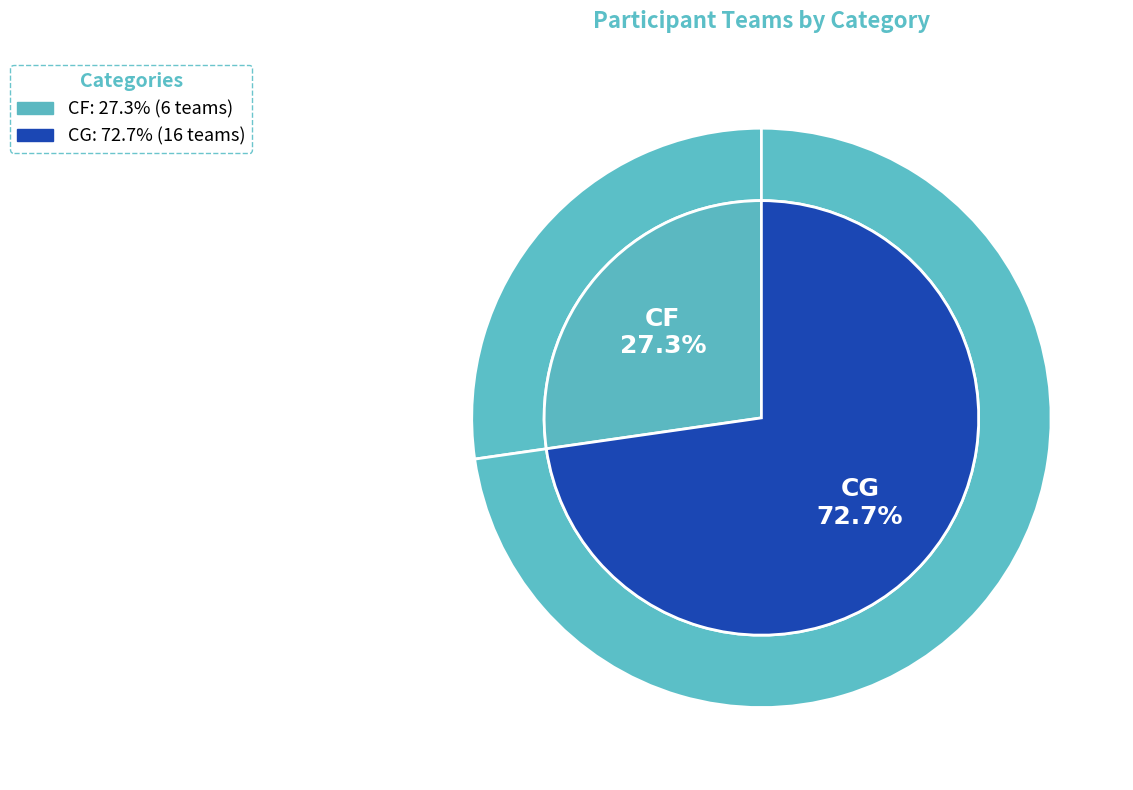

To the nearest percent, what is the combined percentage of CG and CF?

100%